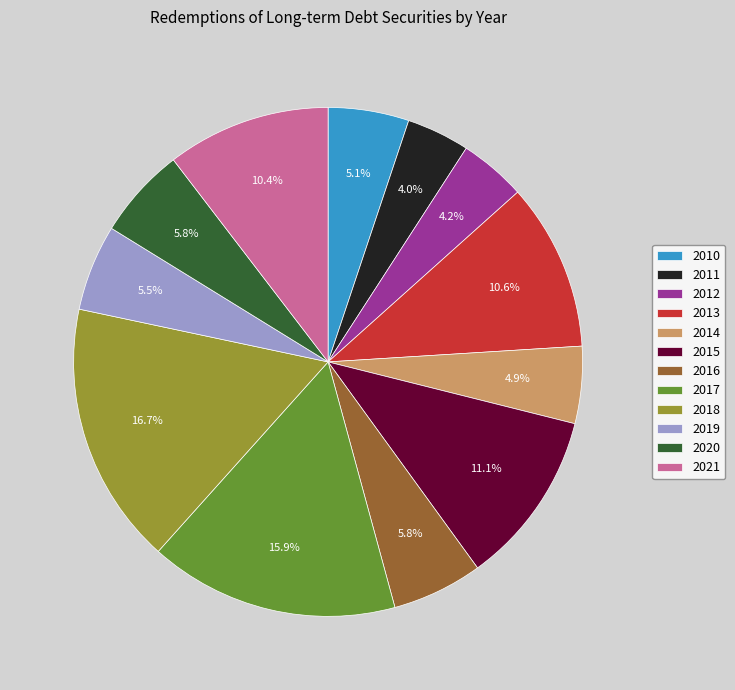

Which category has the biggest portion of the pie?

2018